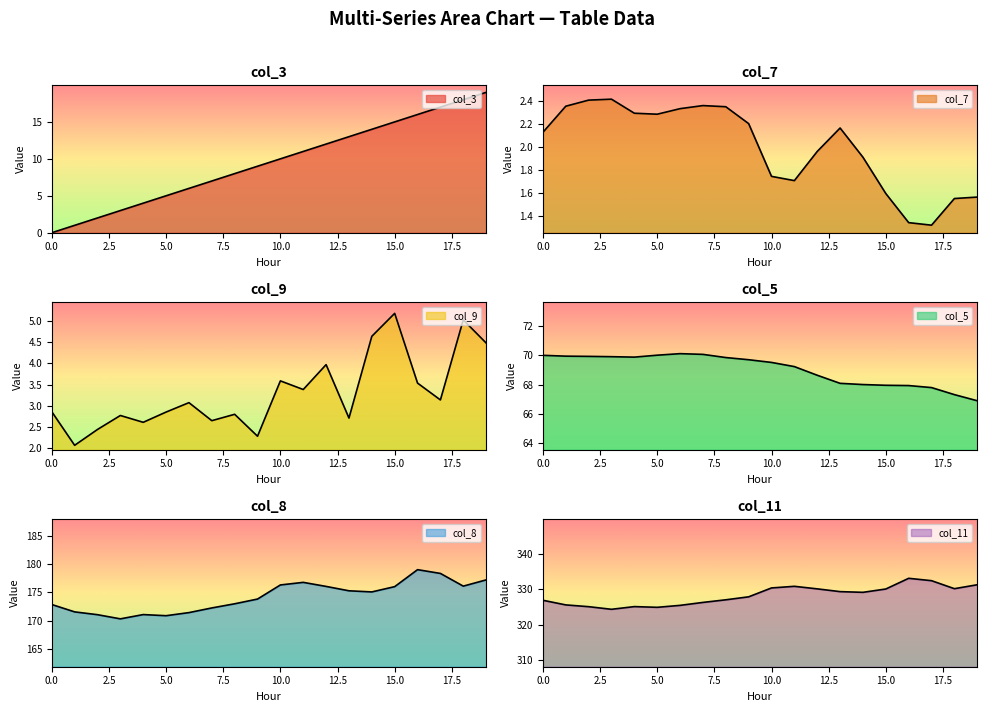

What is the lowest value of the col_9 series?

2.1